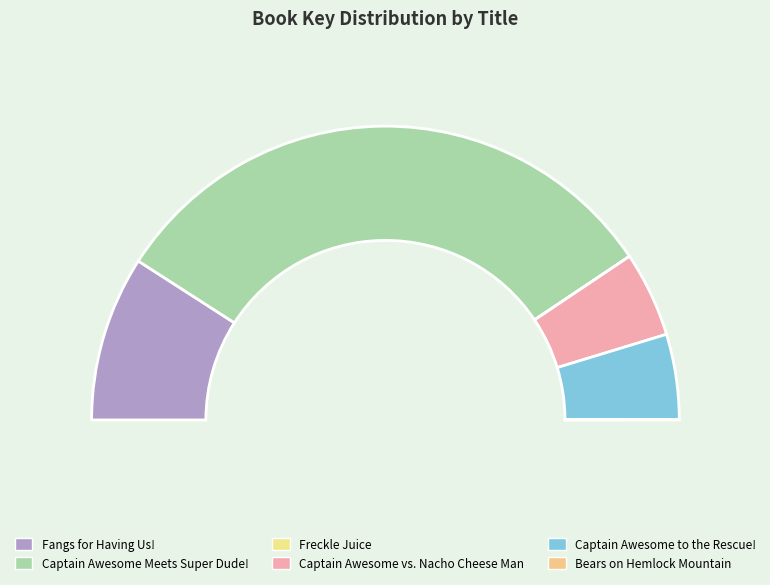

What percentage is the Captain Awesome vs. Nacho Cheese Man slice, to the nearest percent?

9%